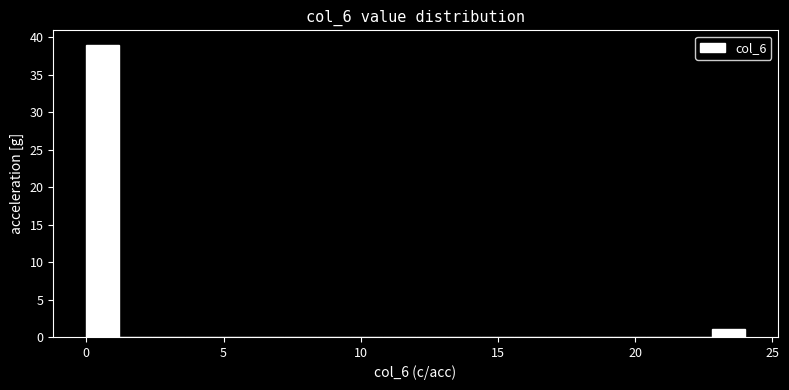

Read against the x-axis, roughly where is the centre of the tallest bar?

0.5